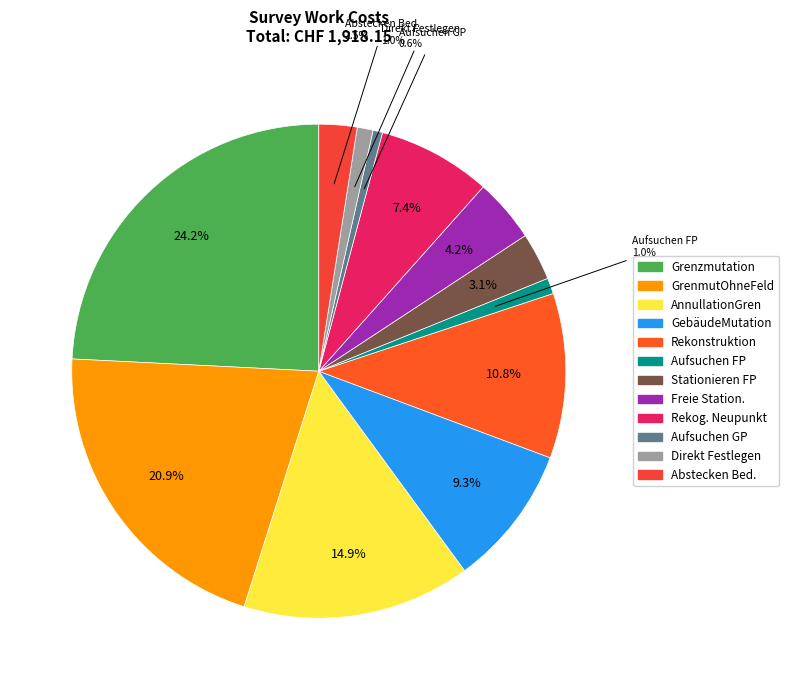

How many slices are in this pie chart?

12